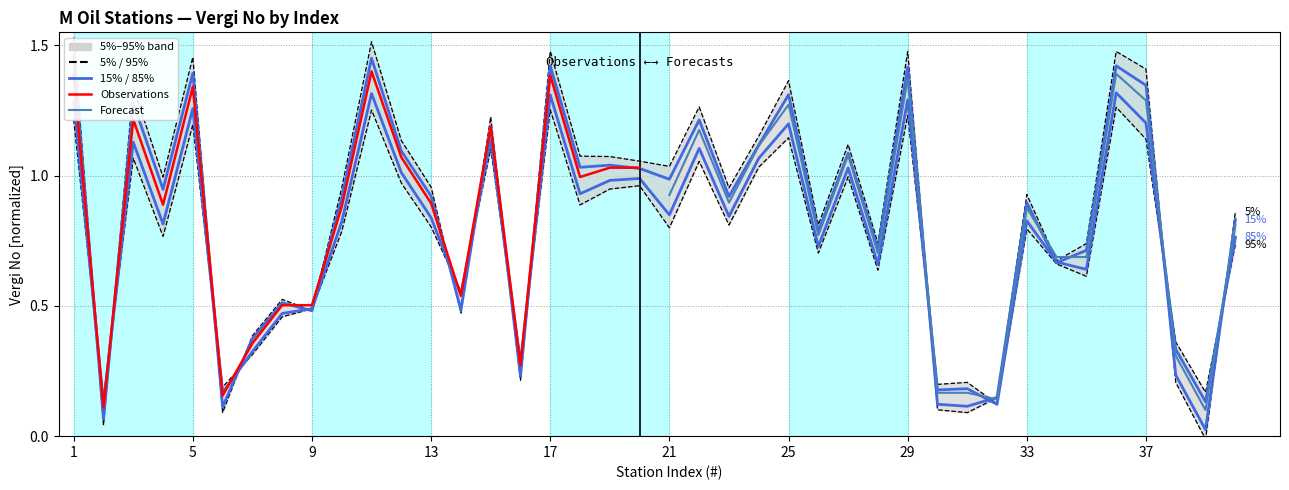

List the labels in order of value, largest first.

36, 11, 17, 29, 1, 5, 37, 25, 15, 3, 22, 24, 27, 12, 20, 19, 18, 21, 23, 13, 33, 10, 4, 40, 26, 34, 28, 35, 14, 9, 8, 38, 7, 16, 31, 30, 6, 39, 2, 32